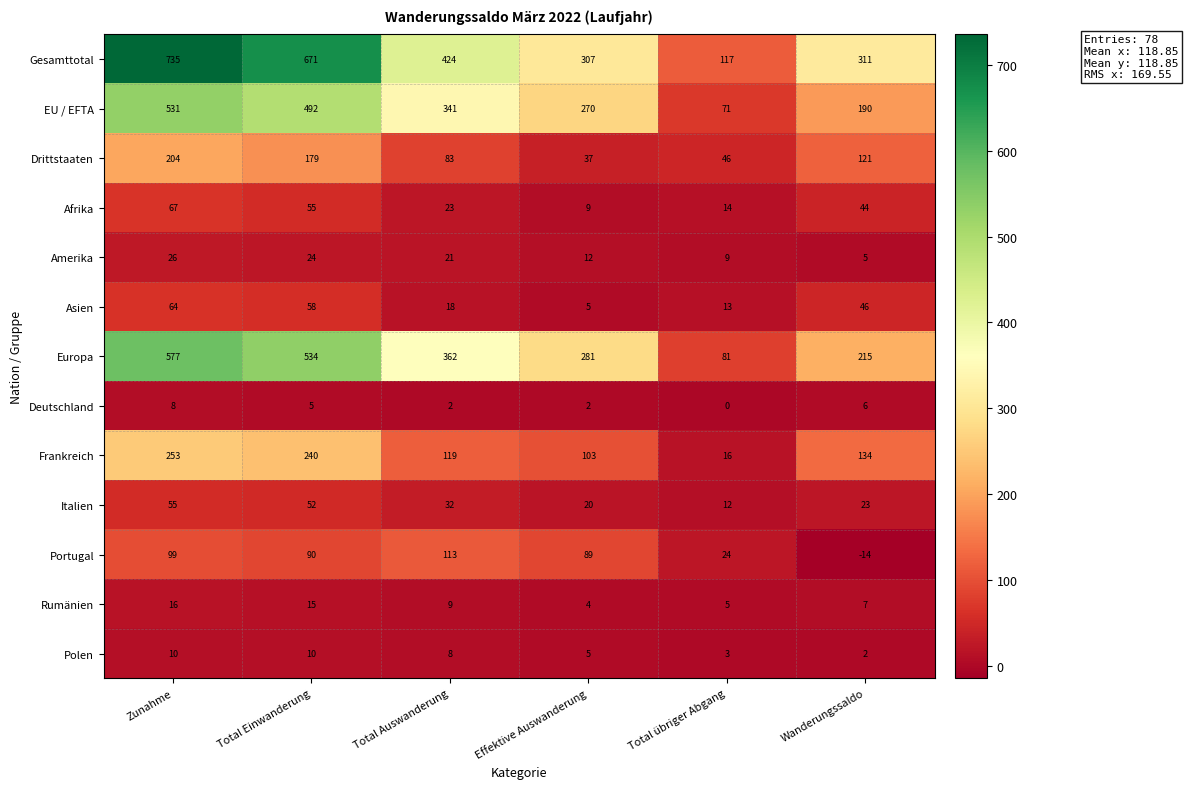

At how many categories does at least one series exceed 687?

1